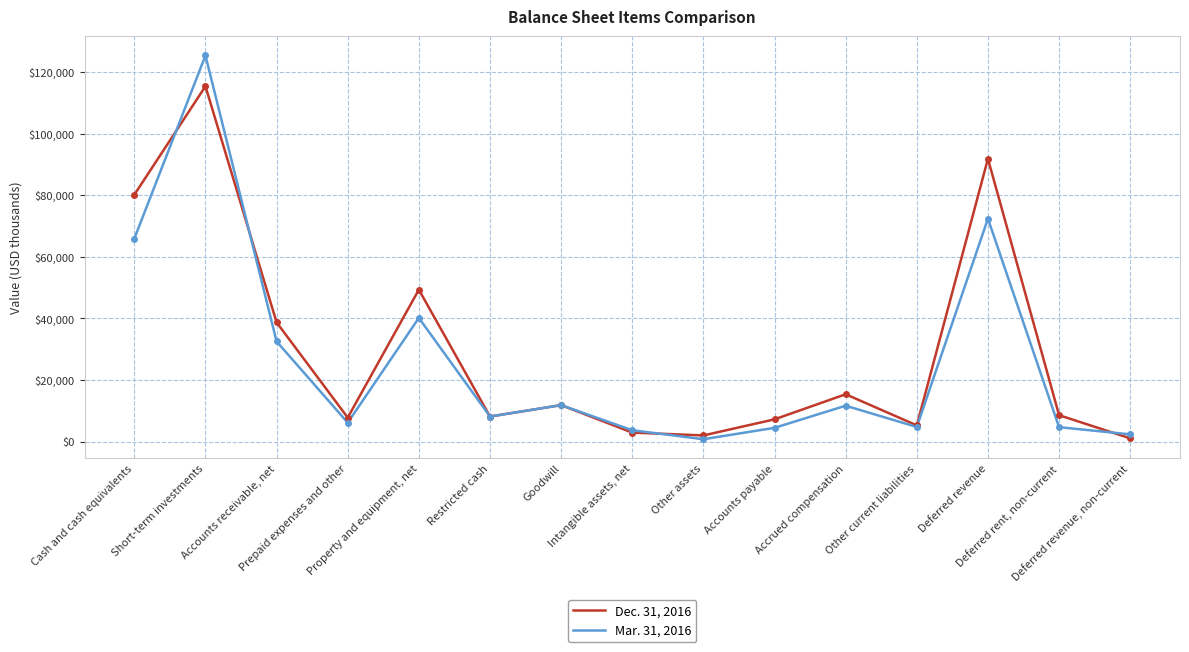

At which category is the sum across all series the highest?

Short-term investments